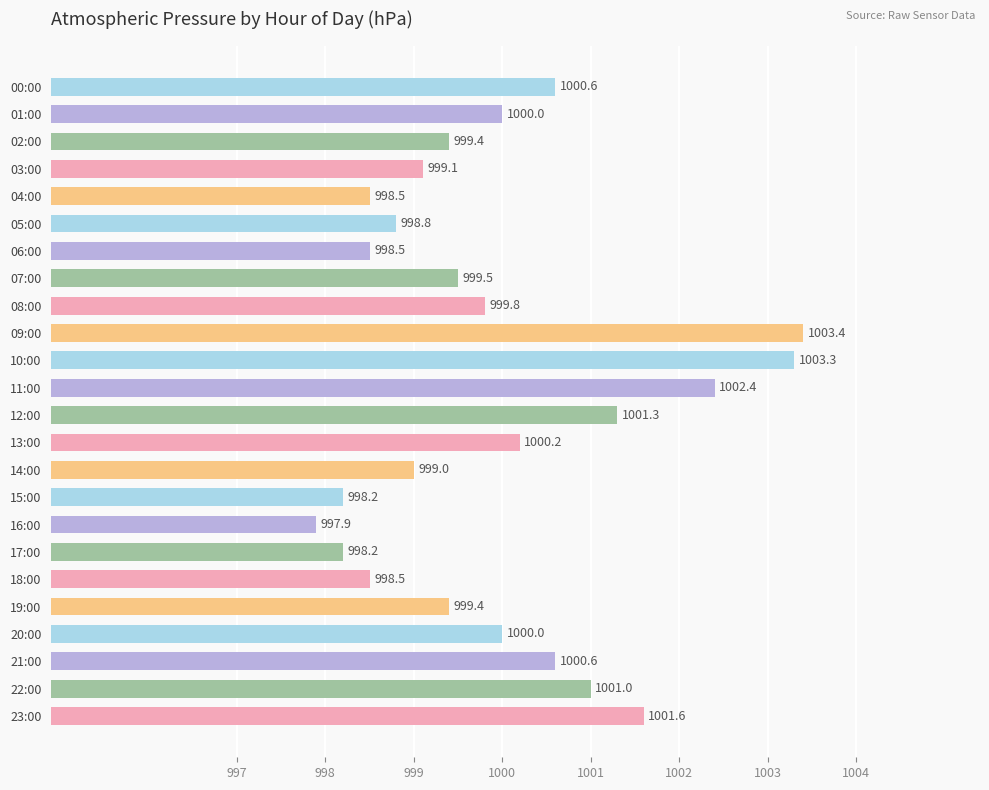

What is the average value?

1000.0